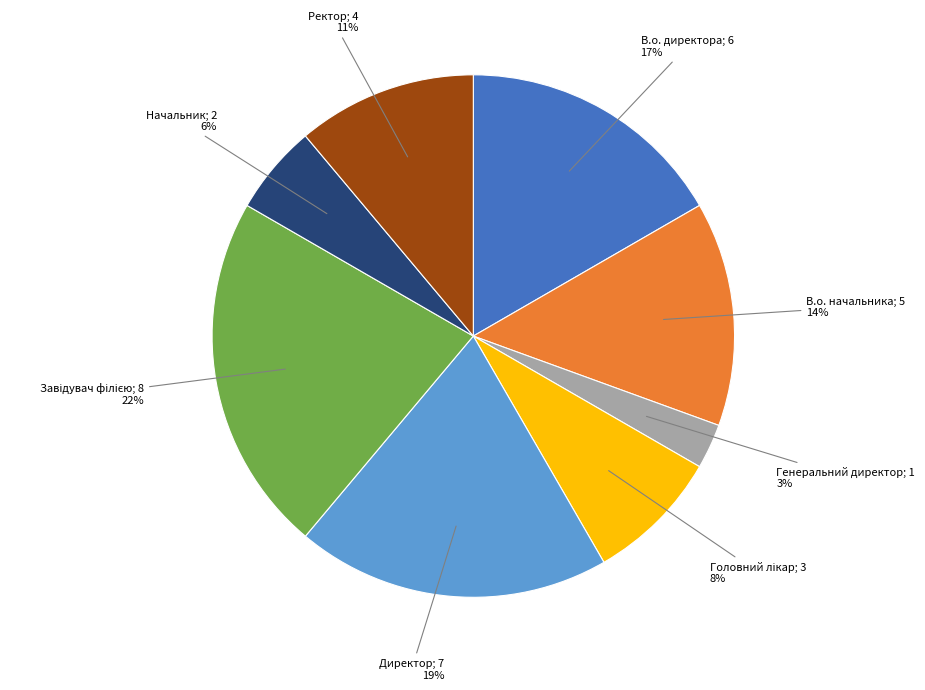

Is there a majority slice in this chart?

No